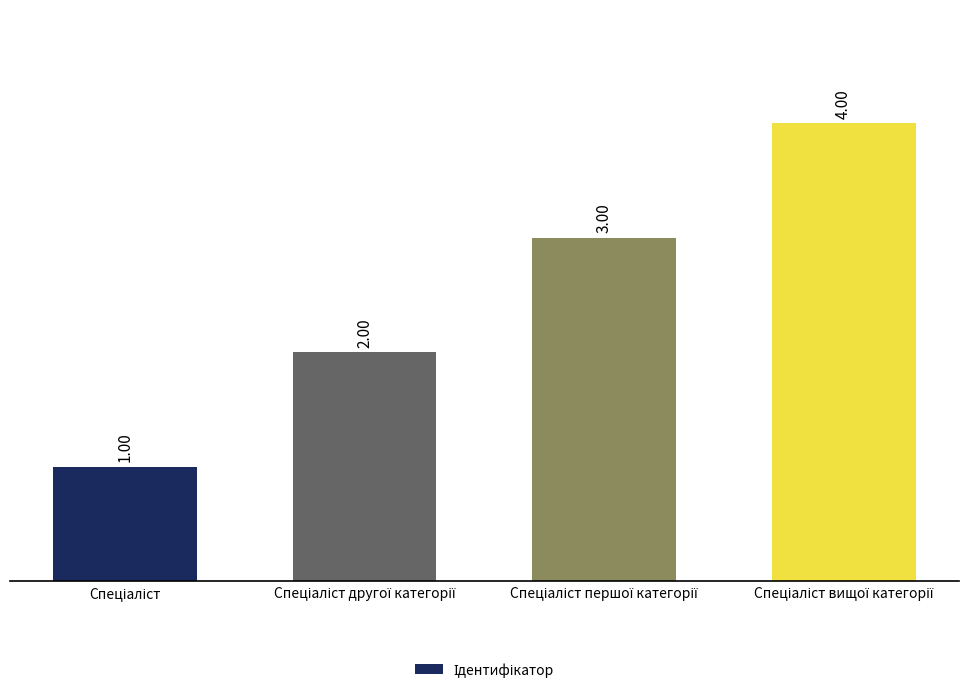

What is the difference between the maximum and minimum values?

3